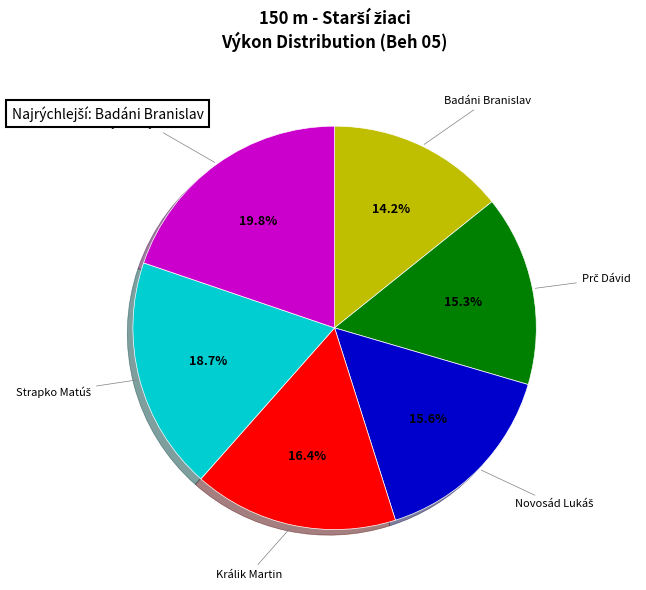

Is there a majority slice in this chart?

No